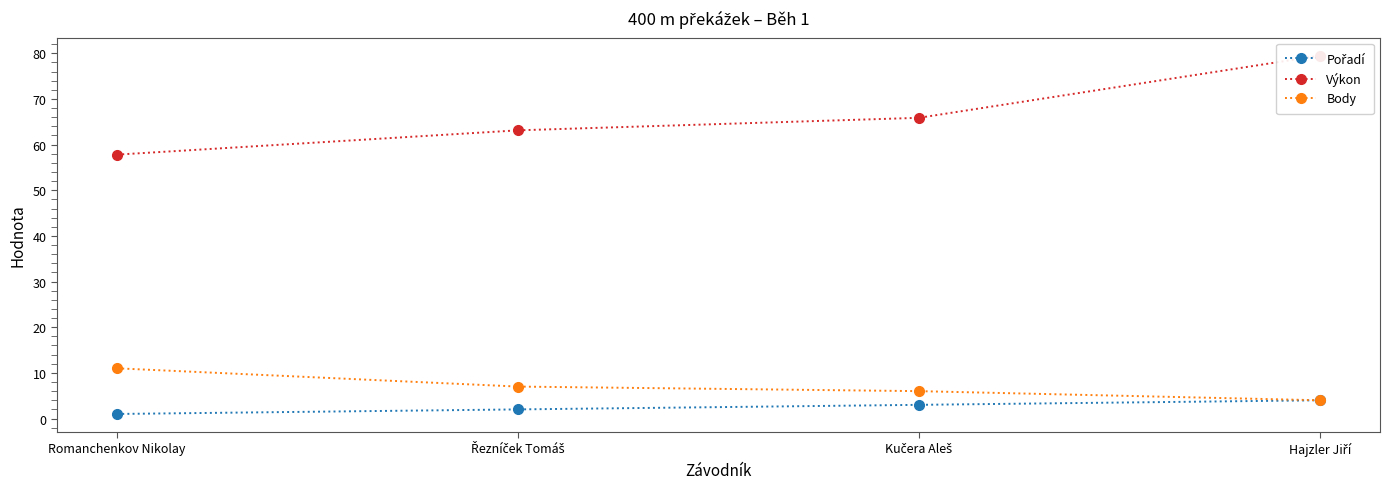

What is the difference between the Pořadí values at Kučera Aleš and Řezníček Tomáš?

1.0